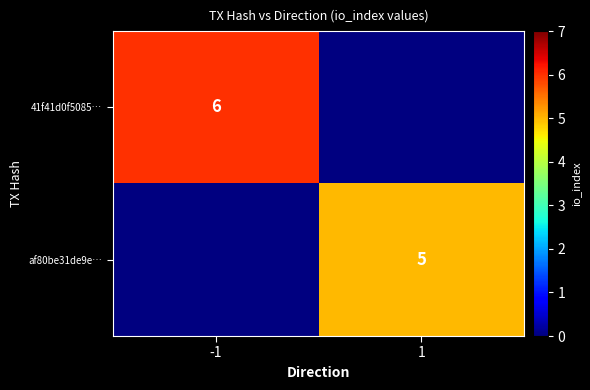

Is the value of 41f41d0f5085… at -1 greater than the value of af80be31de9e… at 1?

Yes